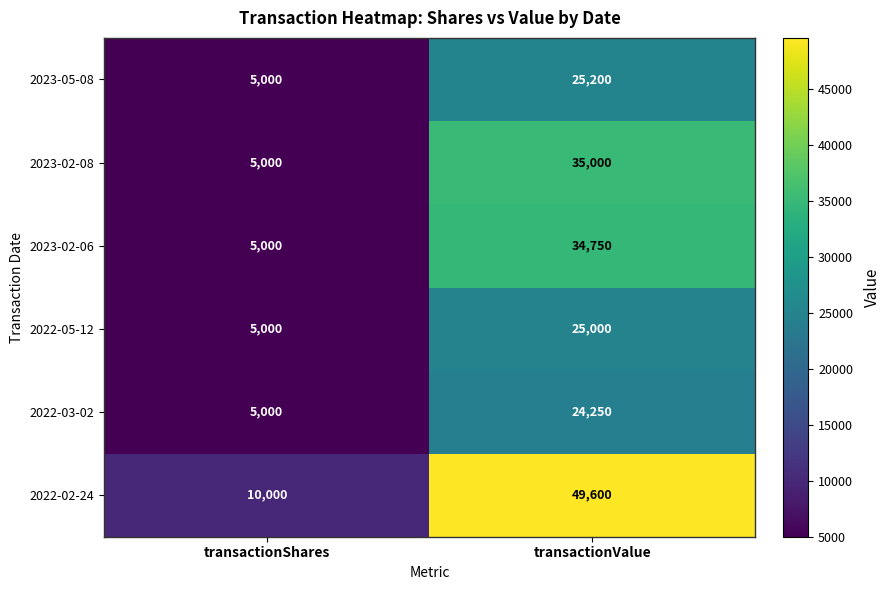

At which category is the sum across all series the highest?

transactionValue